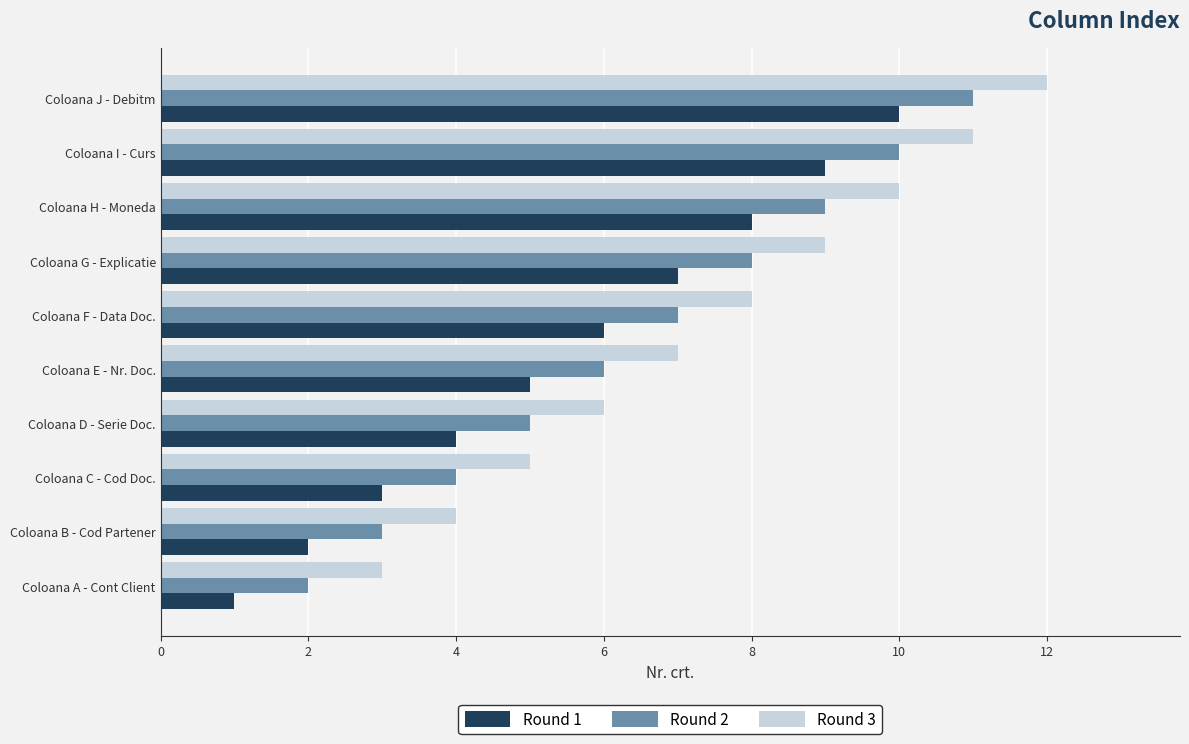

Is the value of Round 2 at Coloana H - Moneda greater than the value of Round 3 at Coloana D - Serie Doc.?

Yes